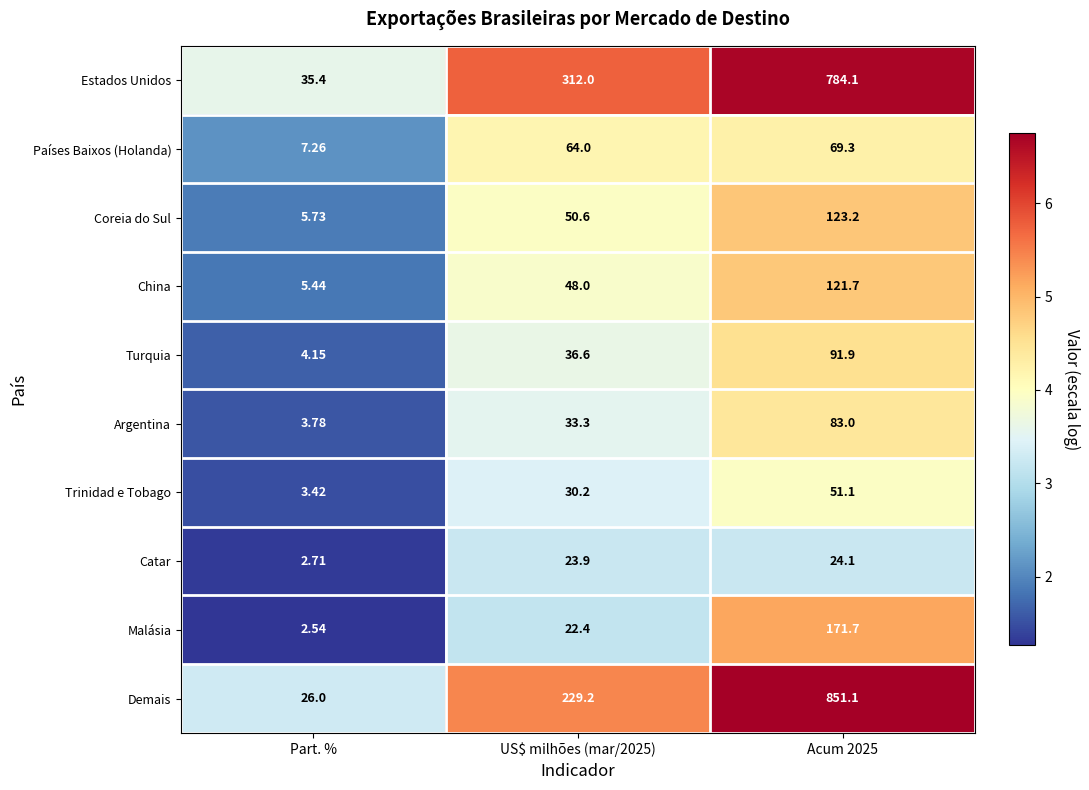

Which series has the largest total across all categories?

Estados Unidos